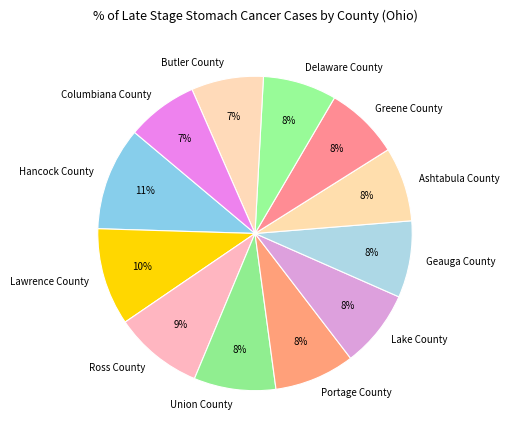

Which category has the biggest portion of the pie?

Hancock County